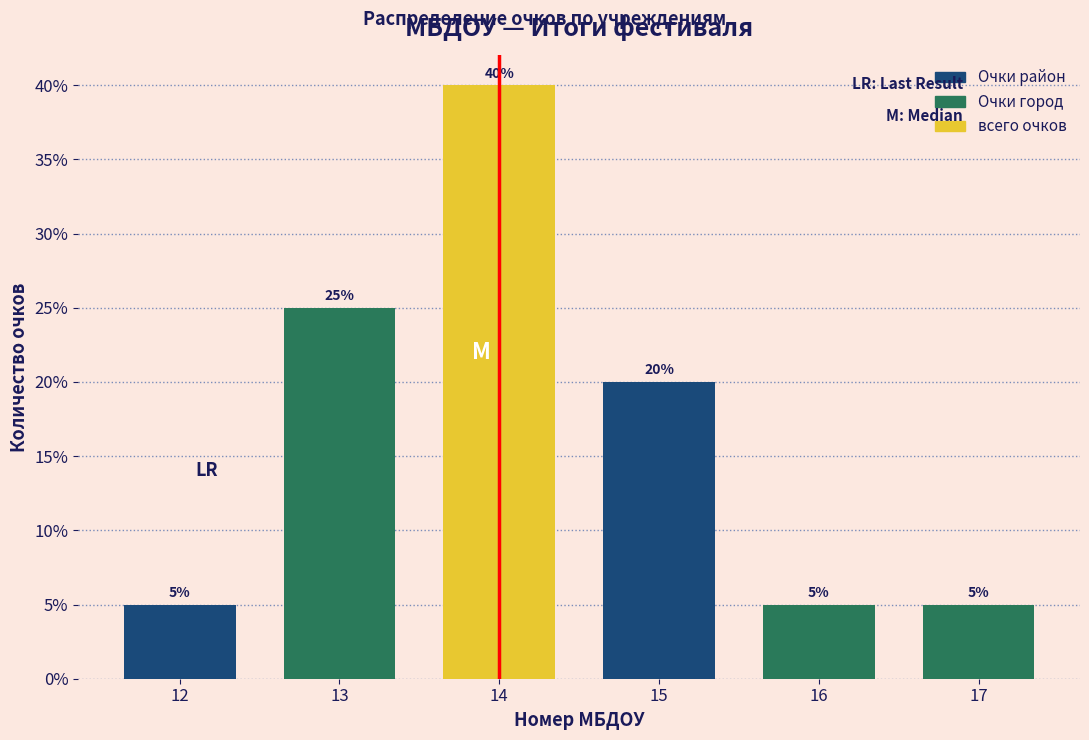

Reading right to left, list all the values displayed in this chart.

5	5	20	40	25	5